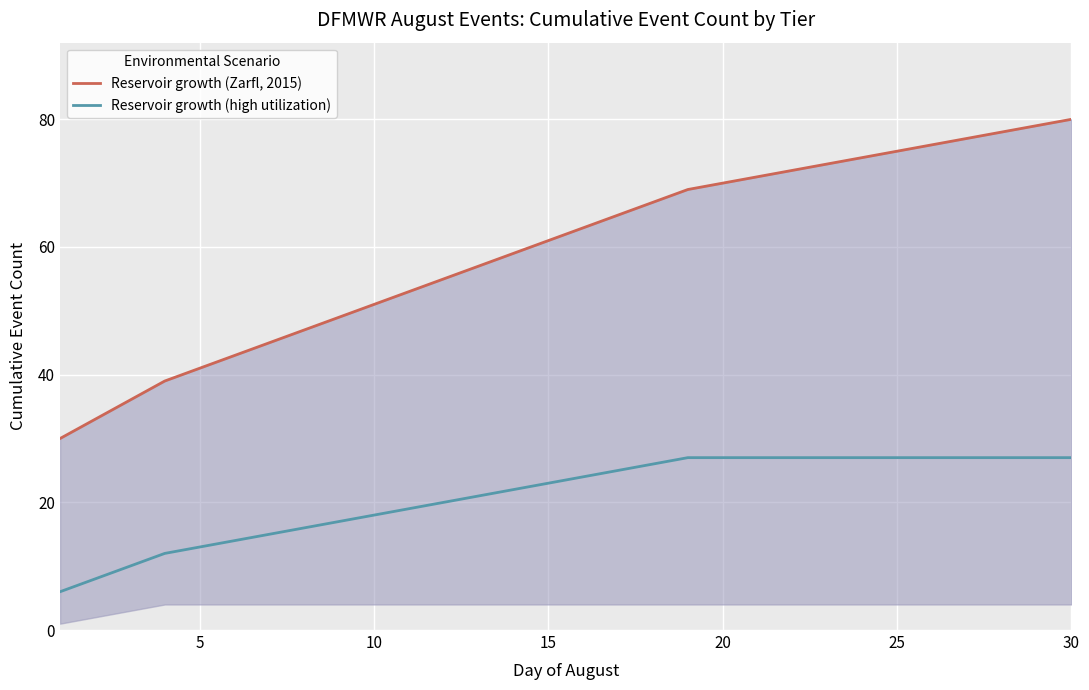

What is the minimum value for Reservoir growth (high utilization)?

6